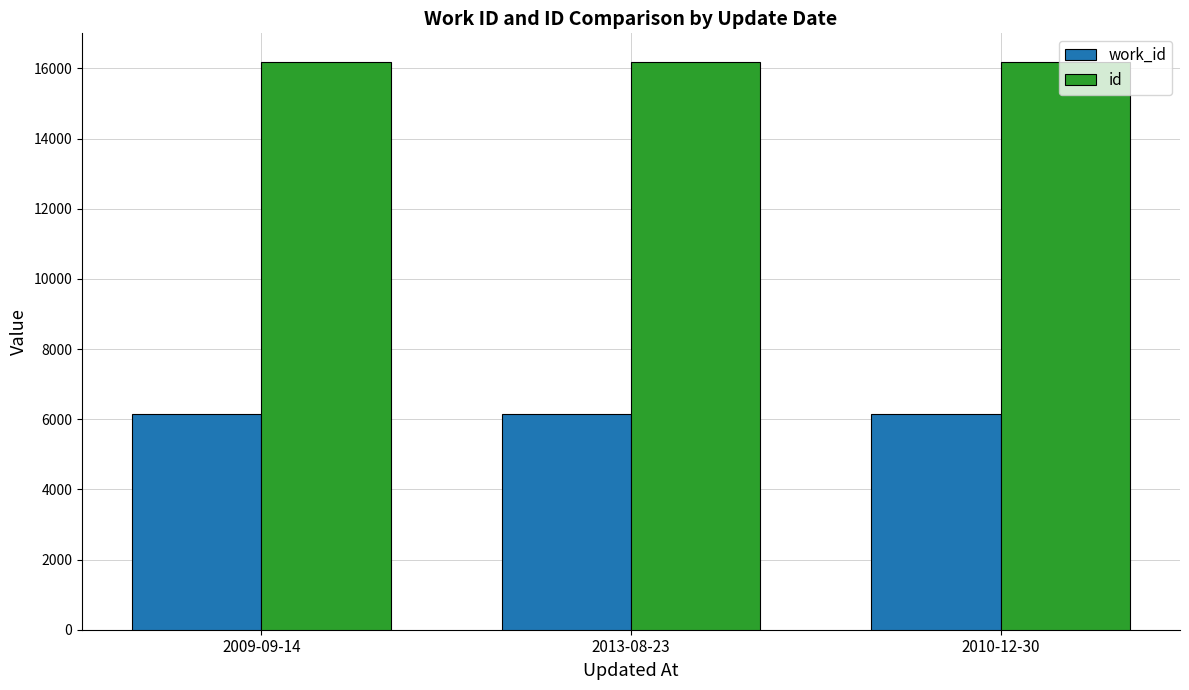

True or false: work_id has a value of 6137 at 2010-12-30.

True